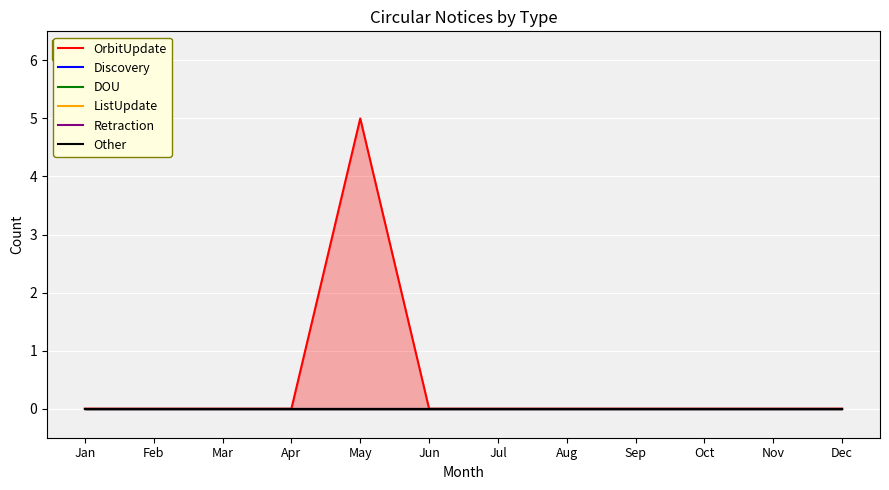

Reading left to right, extract all data points from this chart.

OrbitUpdate: 0	0	0	0	5	0	0	0	0	0	0	0
Discovery: 0	0	0	0	0	0	0	0	0	0	0	0
DOU: 0	0	0	0	0	0	0	0	0	0	0	0
ListUpdate: 0	0	0	0	0	0	0	0	0	0	0	0
Retraction: 0	0	0	0	0	0	0	0	0	0	0	0
Other: 0	0	0	0	0	0	0	0	0	0	0	0